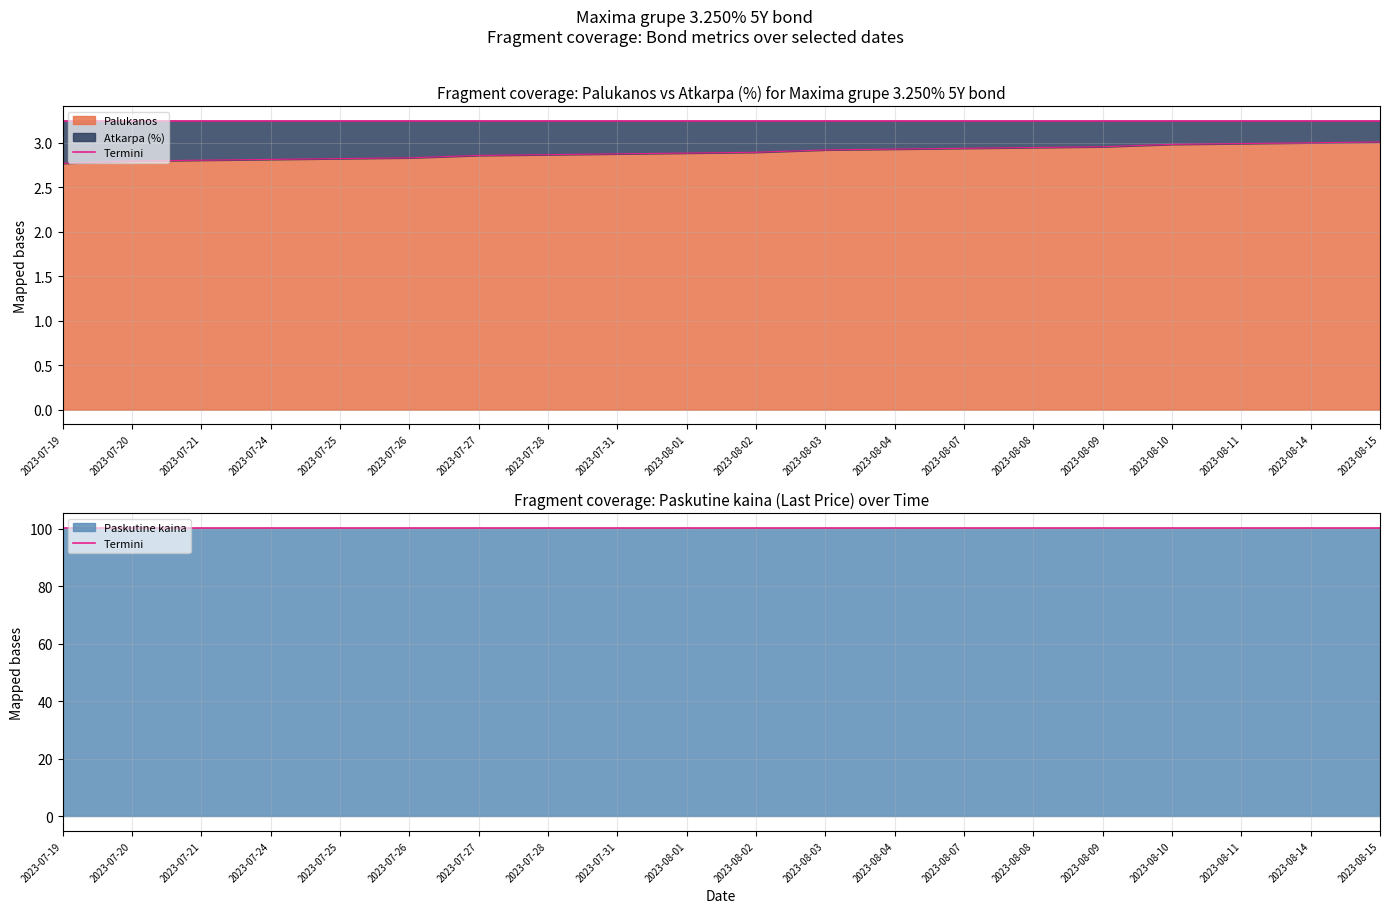

True or false: Palukanos has a value of 5.0 at 2023-07-31.

False